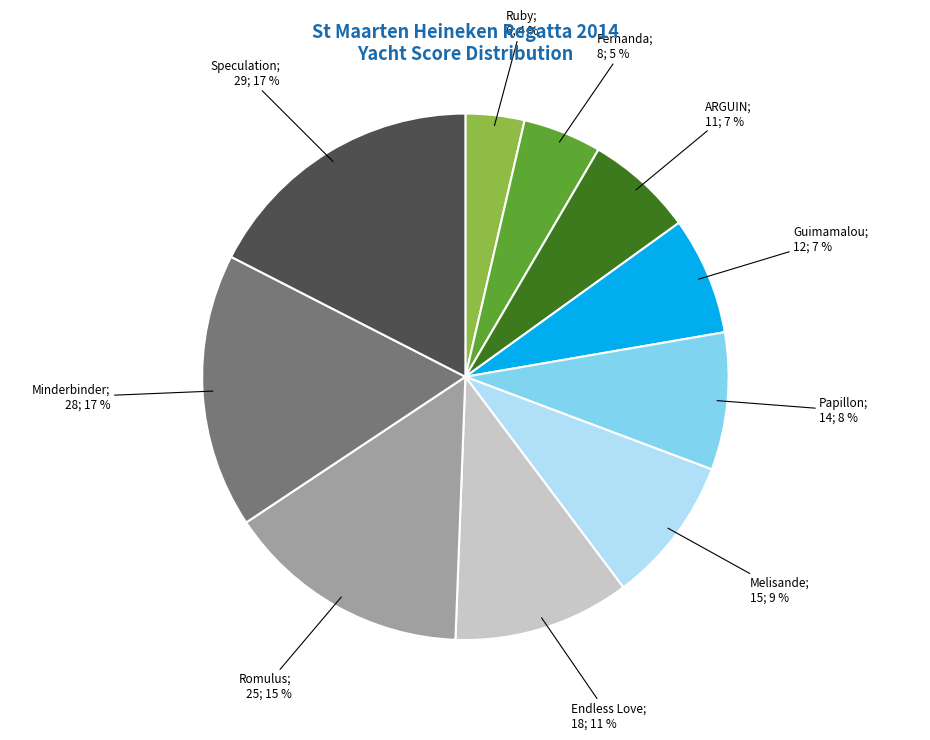

Does any single category account for the majority?

No